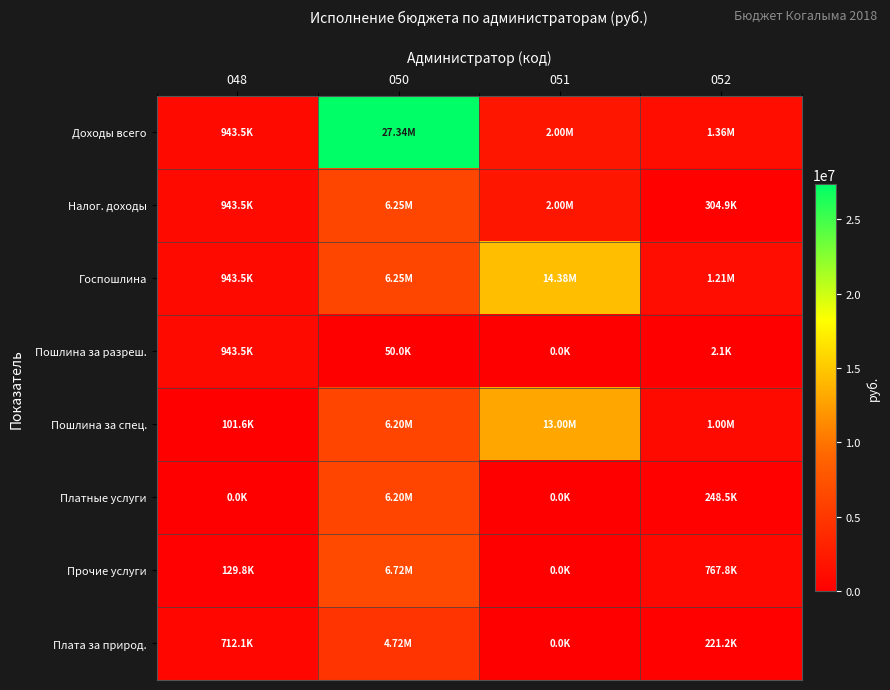

What is the spread (max minus min) of values at 050?

27293400